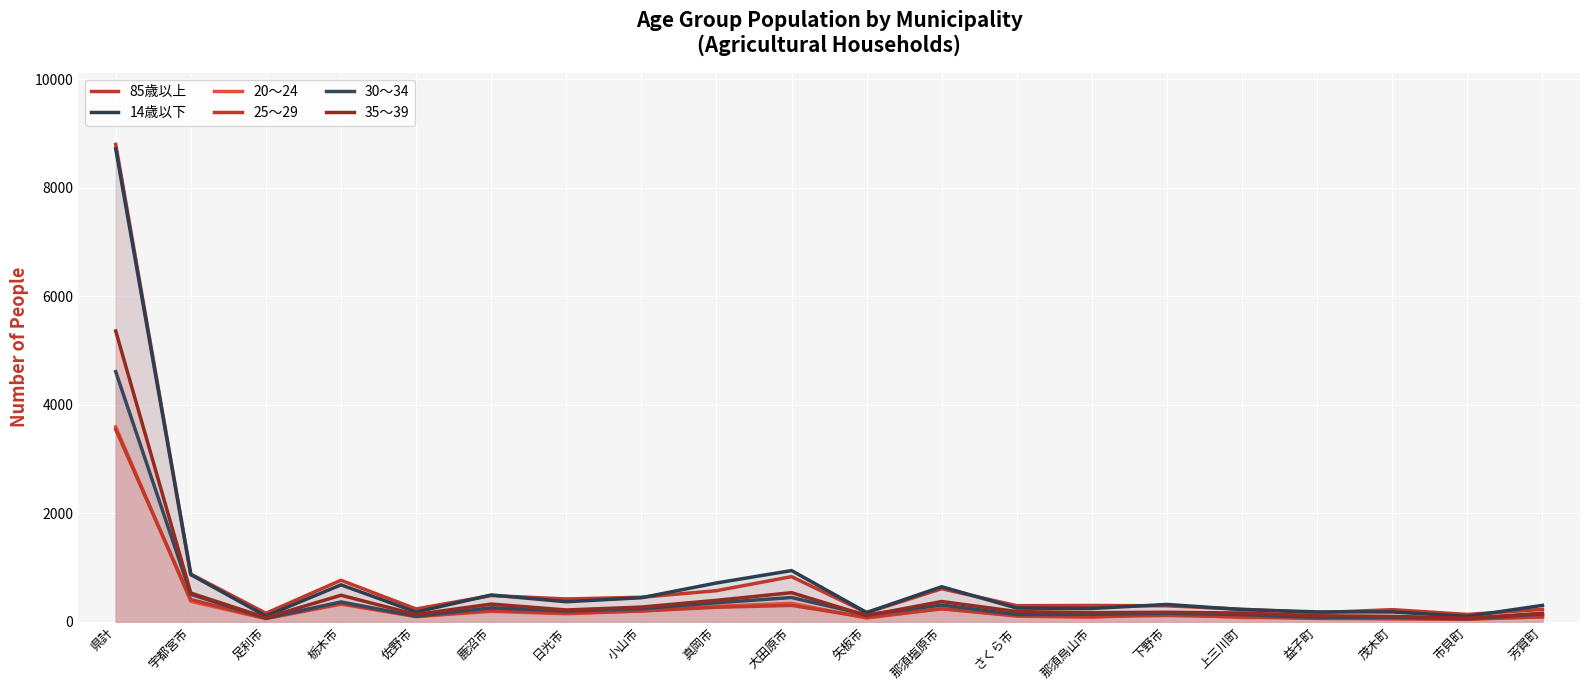

How many interior local peaks does the 85歳以上 series have?

6